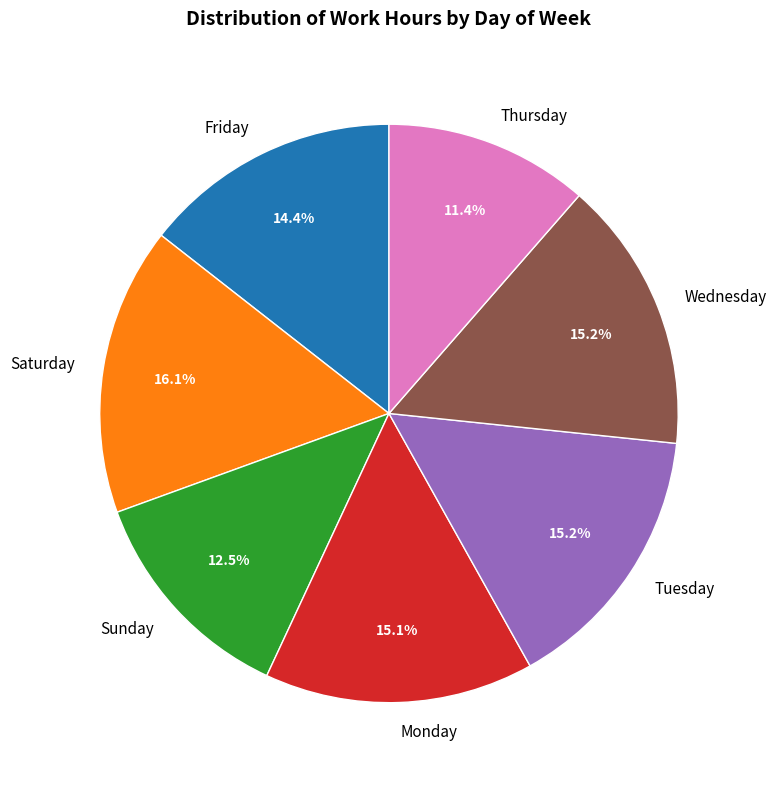

Does Thursday account for over 50% of the chart?

No